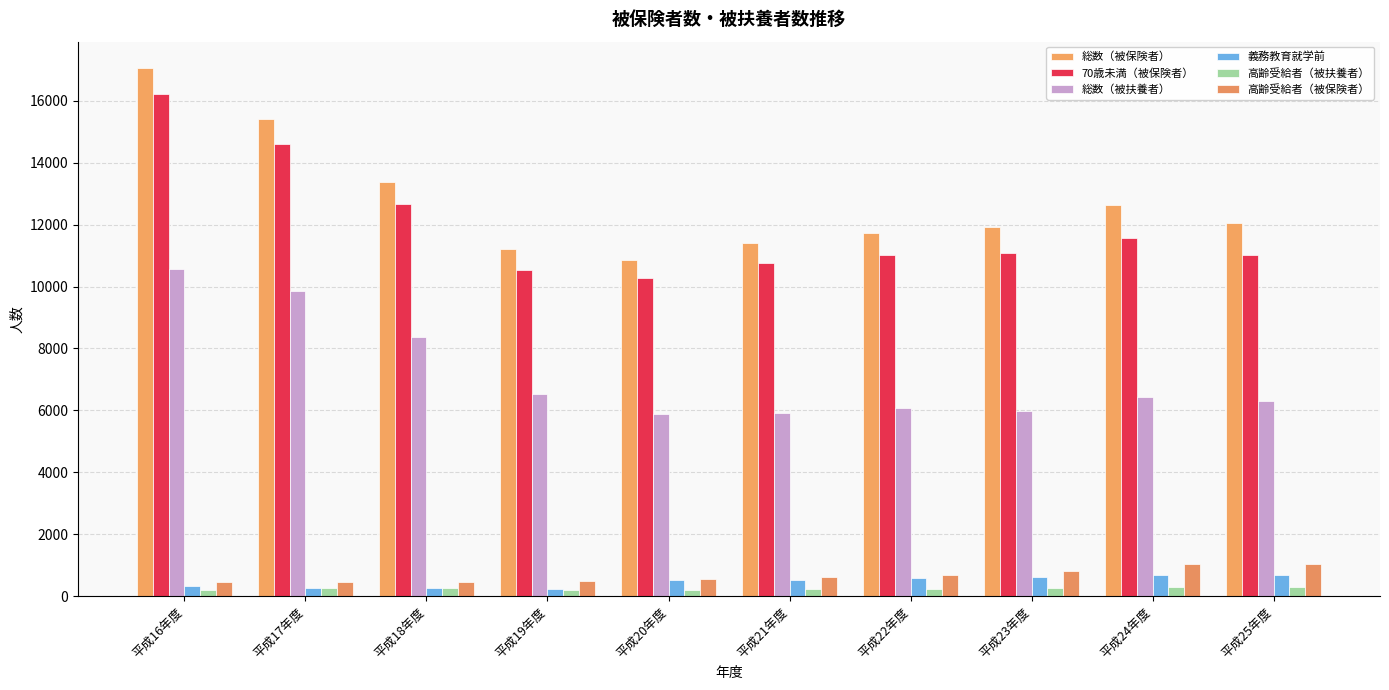

What is the difference between the highest and lowest values at 平成19年度?

11003